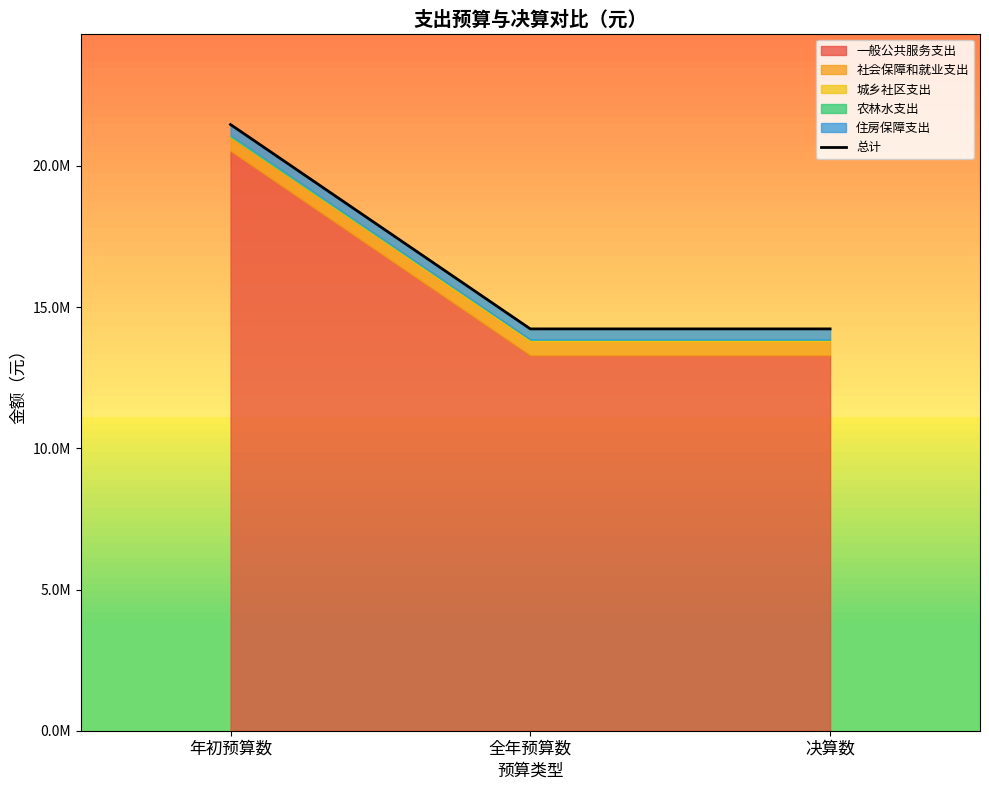

Does the chart have visible grid lines?

No